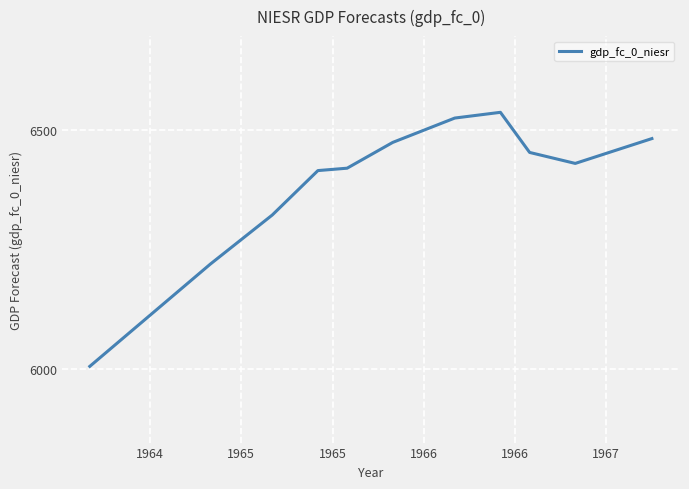

What is the greatest value displayed?

6538